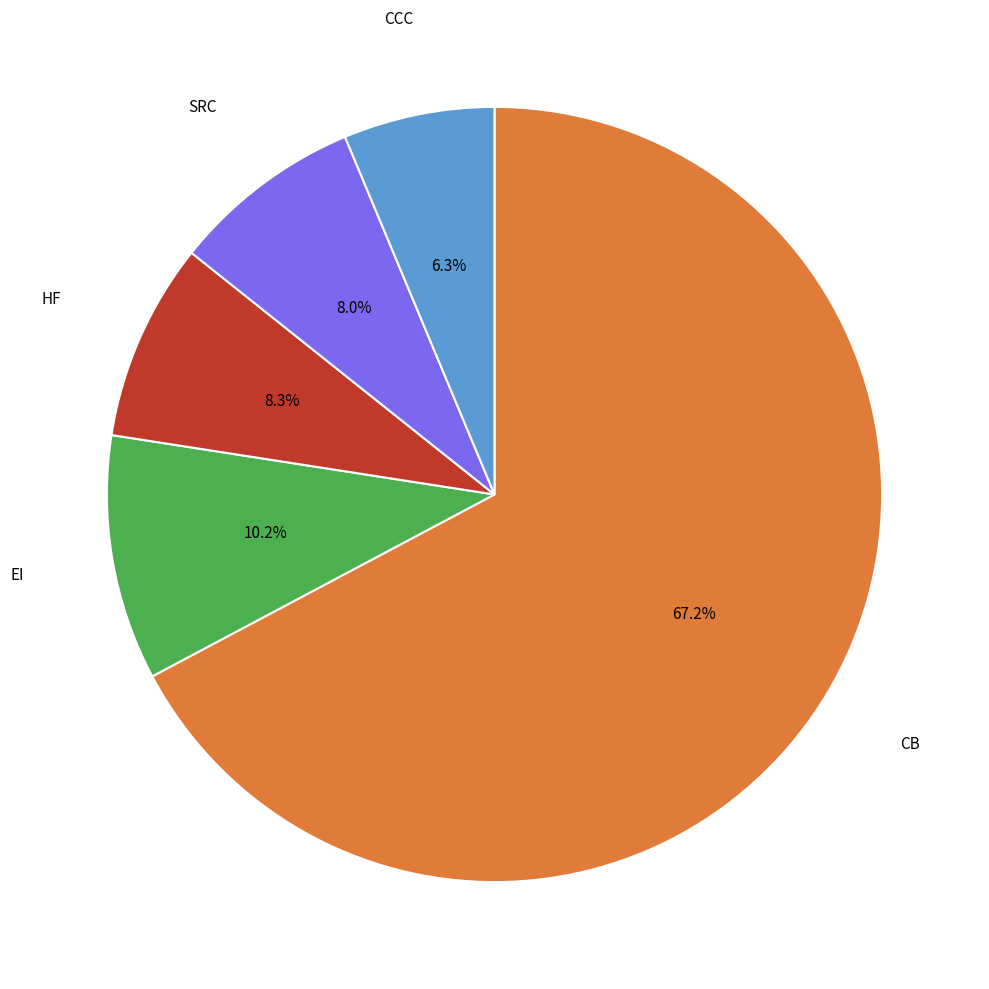

Is there a majority slice in this chart?

Yes